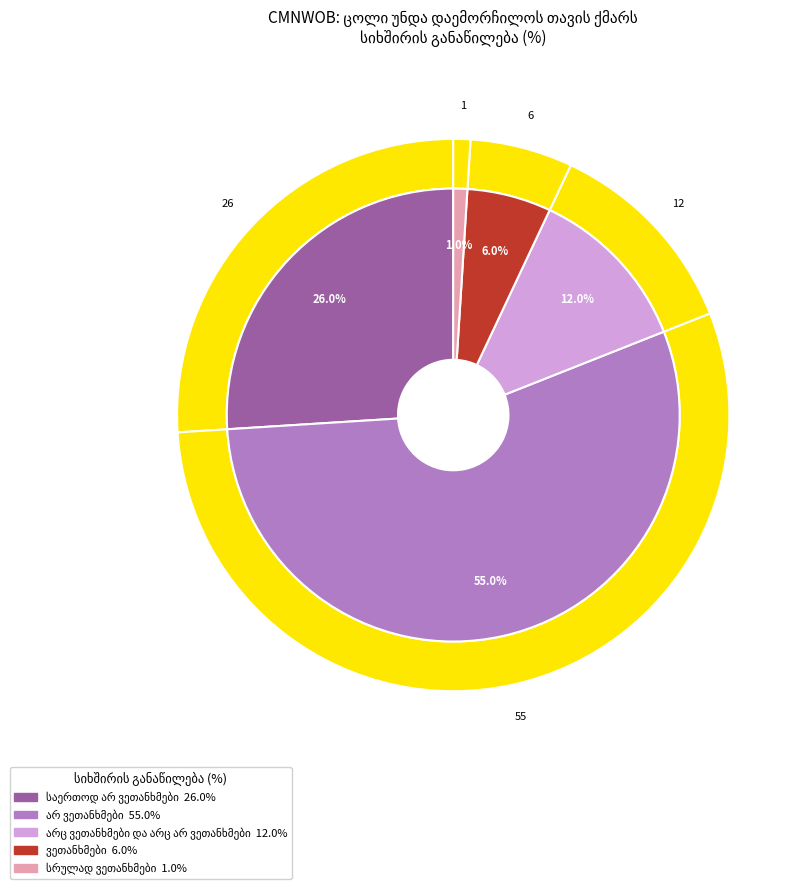

Which slice represents more than half of the pie?

არ ვეთანხმები